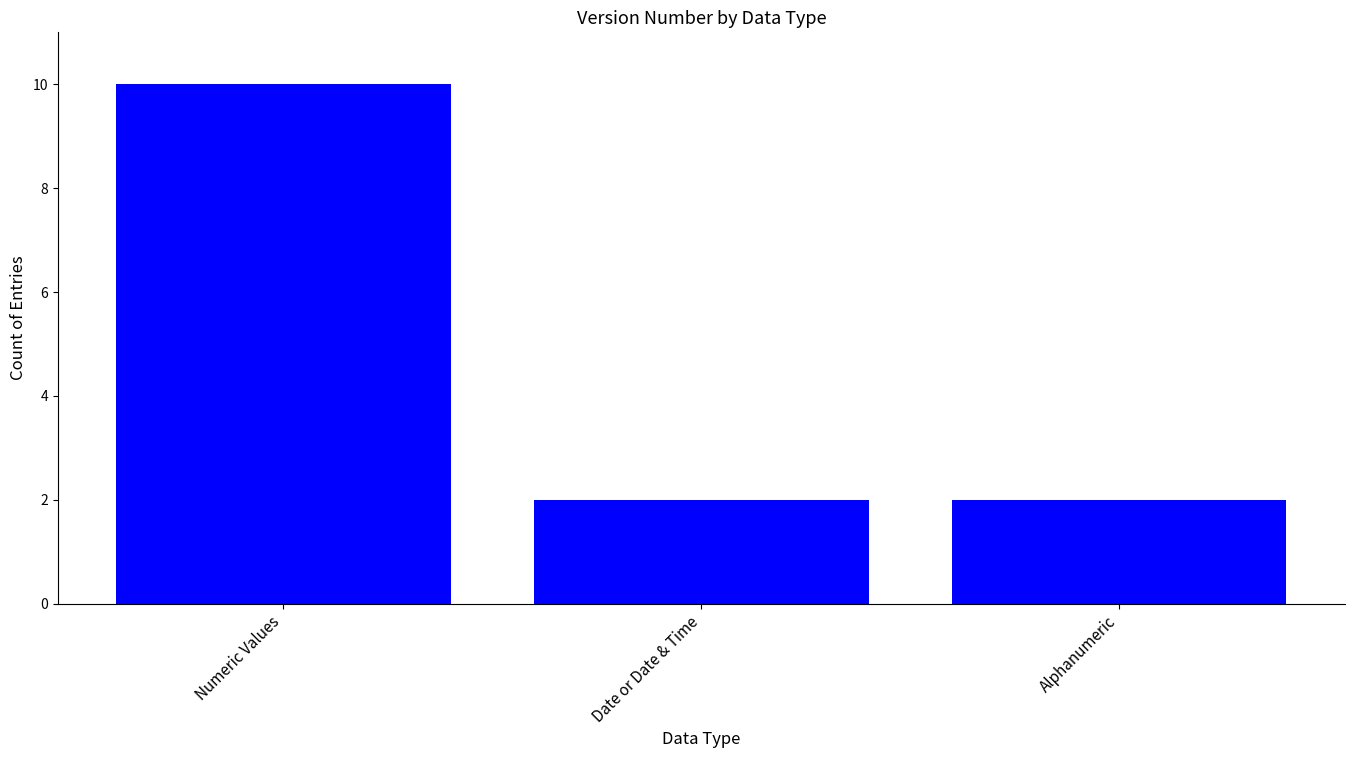

What is the maximum value shown in the chart?

10